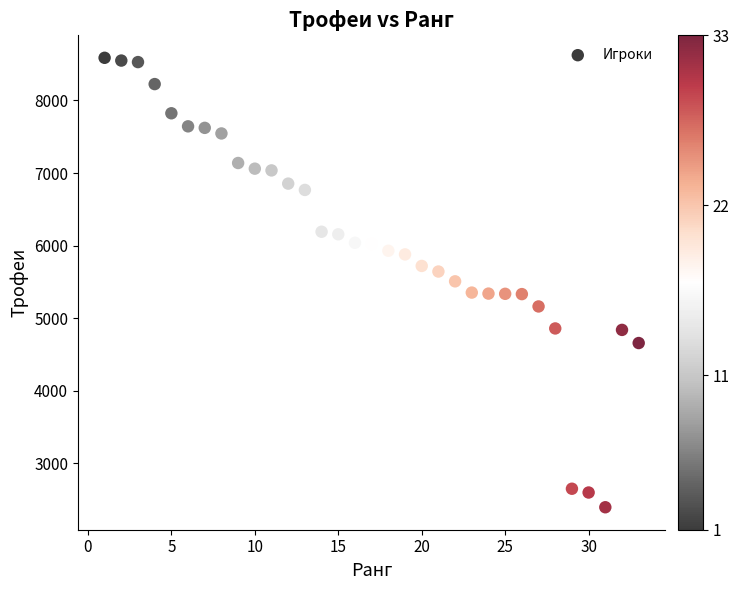

What is the range of X values (max minus min)?

32